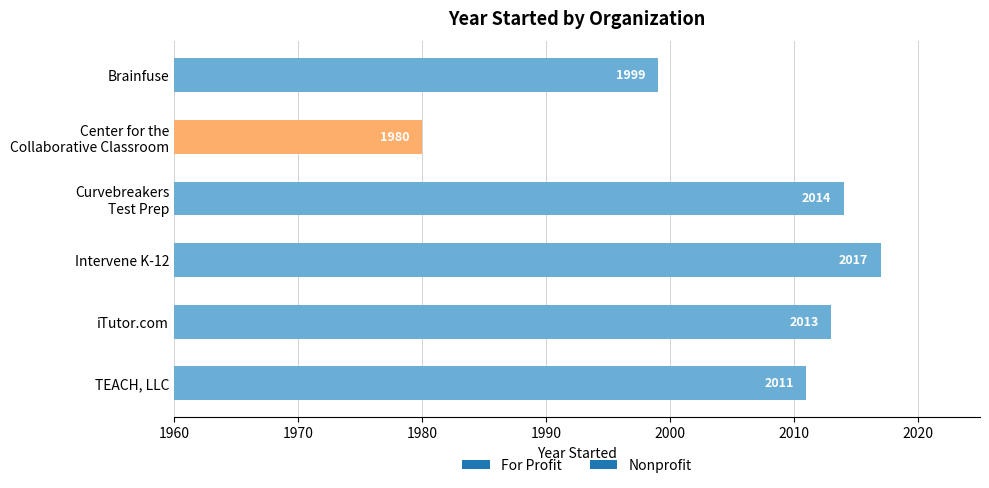

The chart shows a value of 2014 at Curvebreakers
Test Prep. True or false?

True